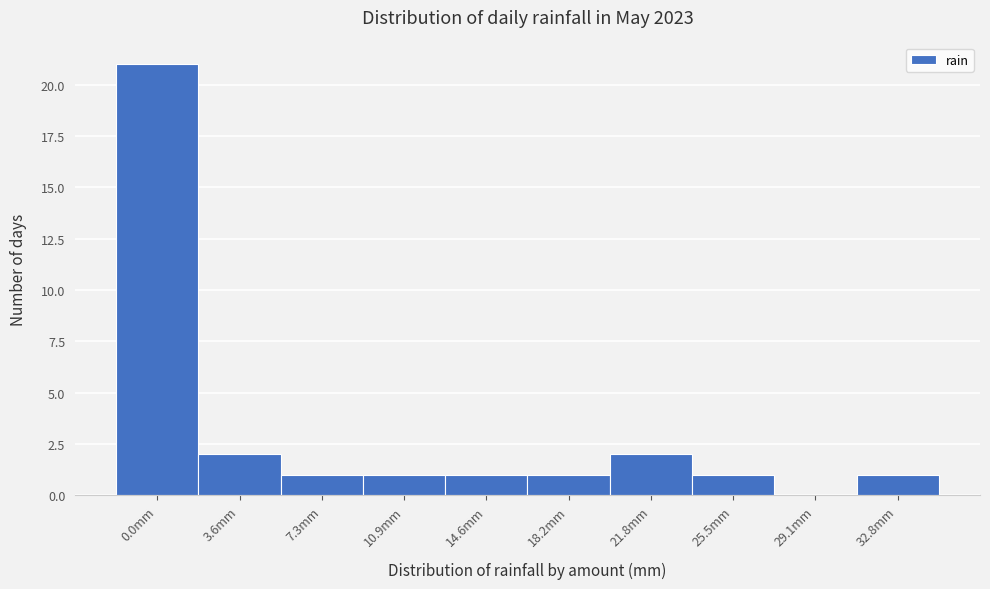

Reading left to right, list all the values displayed in this chart.

0.0mm=21	3.6mm=2	7.3mm=1	10.9mm=1	14.6mm=1	18.2mm=1	21.8mm=2	25.5mm=1	29.1mm=0	32.8mm=1